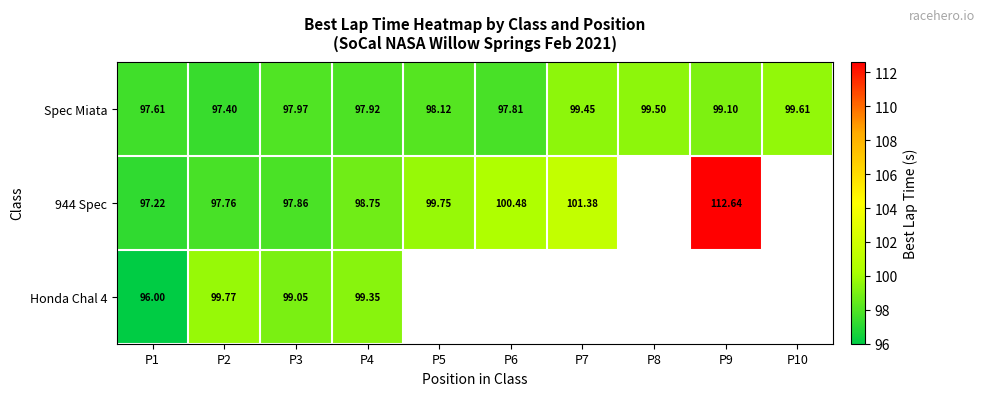

Is the value of Spec Miata at P8 greater than the value of 944 Spec at P4?

Yes